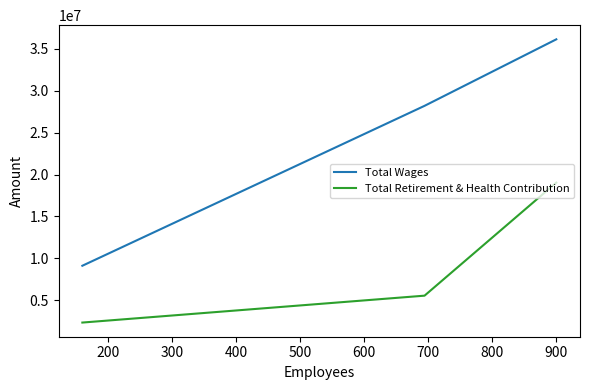

Which series has the largest range (max minus min)?

Total Wages